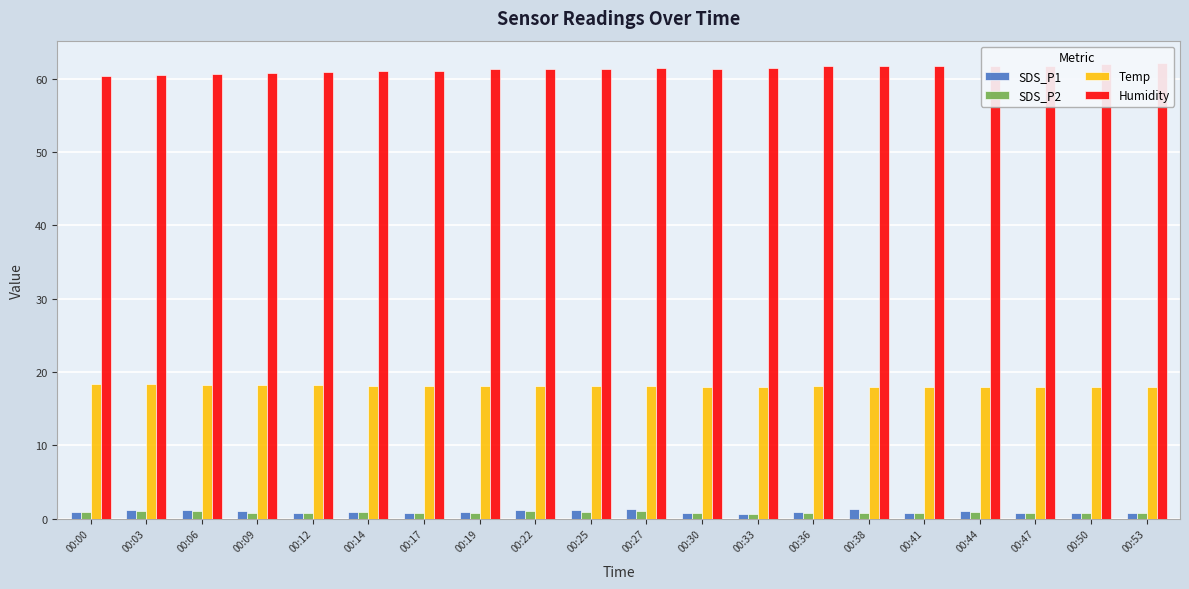

What is the difference between the maximum and second lowest values in the Temp series?

0.3